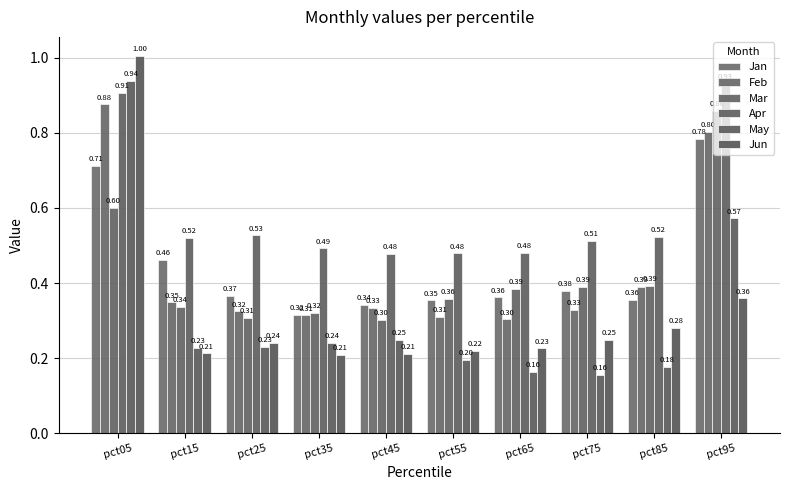

Reading left to right, list all the values displayed in this chart.

Jan: pct05=0.7	pct15=0.5	pct25=0.4	pct35=0.3	pct45=0.3	pct55=0.4	pct65=0.4	pct75=0.4	pct85=0.4	pct95=0.8
Feb: pct05=0.9	pct15=0.3	pct25=0.3	pct35=0.3	pct45=0.3	pct55=0.3	pct65=0.3	pct75=0.3	pct85=0.4	pct95=0.8
Mar: pct05=0.6	pct15=0.3	pct25=0.3	pct35=0.3	pct45=0.3	pct55=0.4	pct65=0.4	pct75=0.4	pct85=0.4	pct95=0.9
Apr: pct05=0.9	pct15=0.5	pct25=0.5	pct35=0.5	pct45=0.5	pct55=0.5	pct65=0.5	pct75=0.5	pct85=0.5	pct95=0.9
May: pct05=0.9	pct15=0.2	pct25=0.2	pct35=0.2	pct45=0.2	pct55=0.2	pct65=0.2	pct75=0.2	pct85=0.2	pct95=0.6
Jun: pct05=1.0	pct15=0.2	pct25=0.2	pct35=0.2	pct45=0.2	pct55=0.2	pct65=0.2	pct75=0.2	pct85=0.3	pct95=0.4